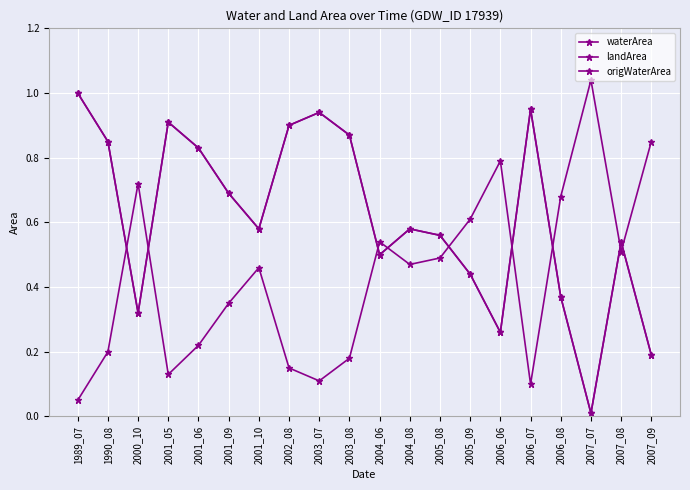

Is this an area chart (filled region under the line)?

No